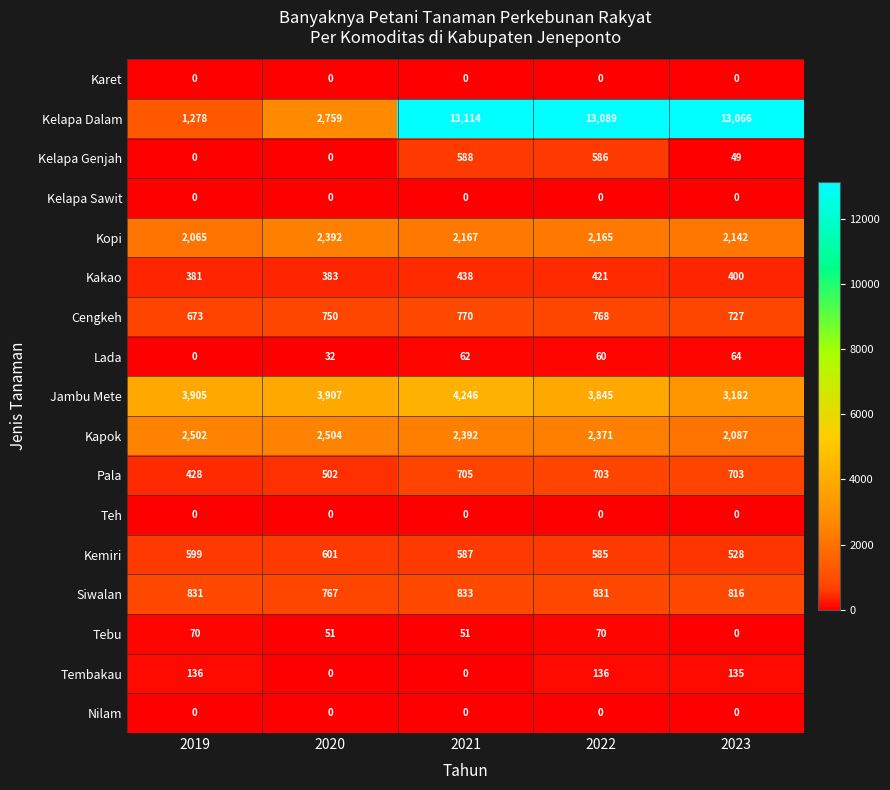

At which label does Kopi reach its peak?

2020